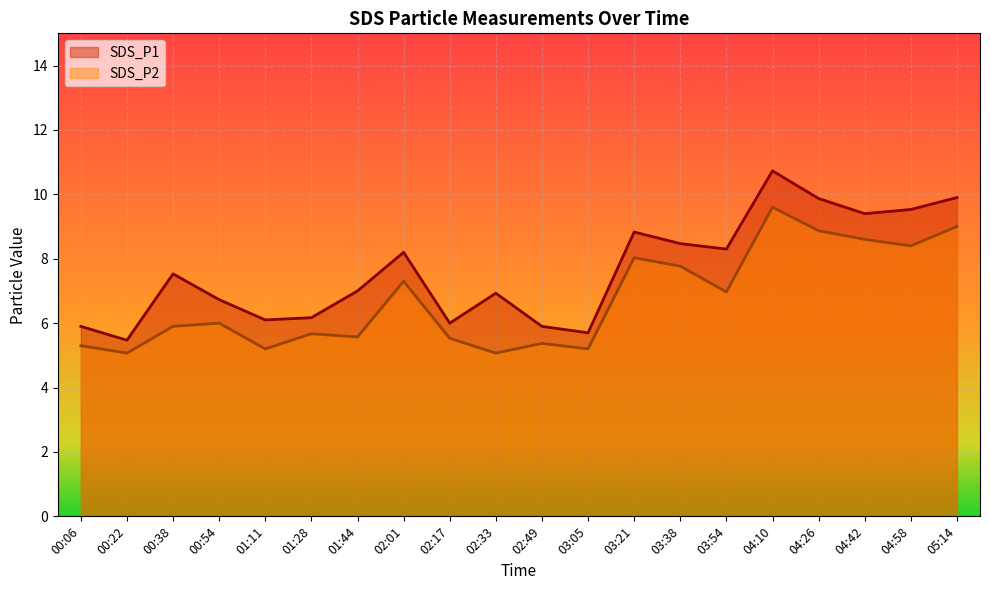

Which series has the widest spread of values?

SDS_P1